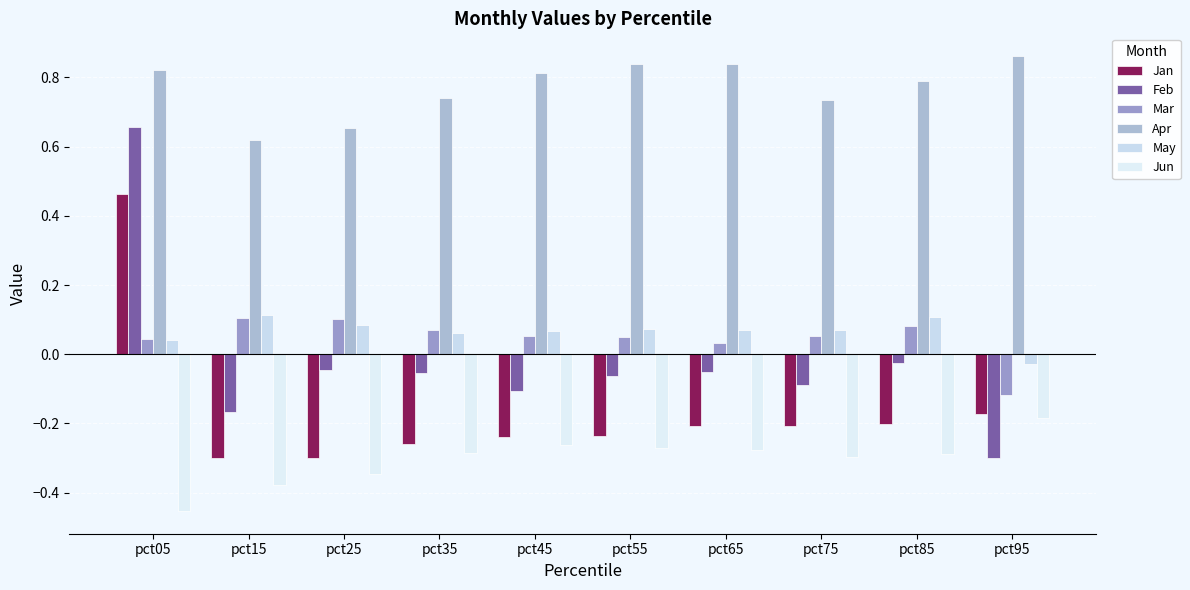

How many values in the Mar series are below 0?

1